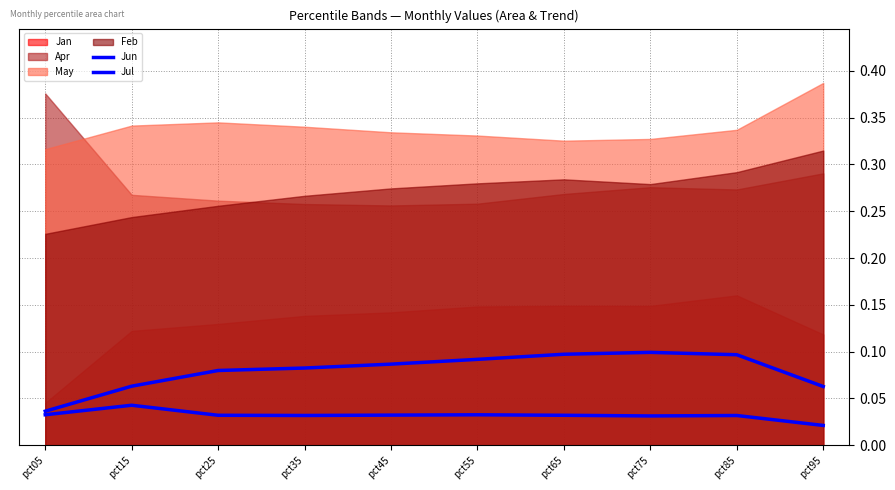

At which category does the chart reach its minimum across all series?

pct95